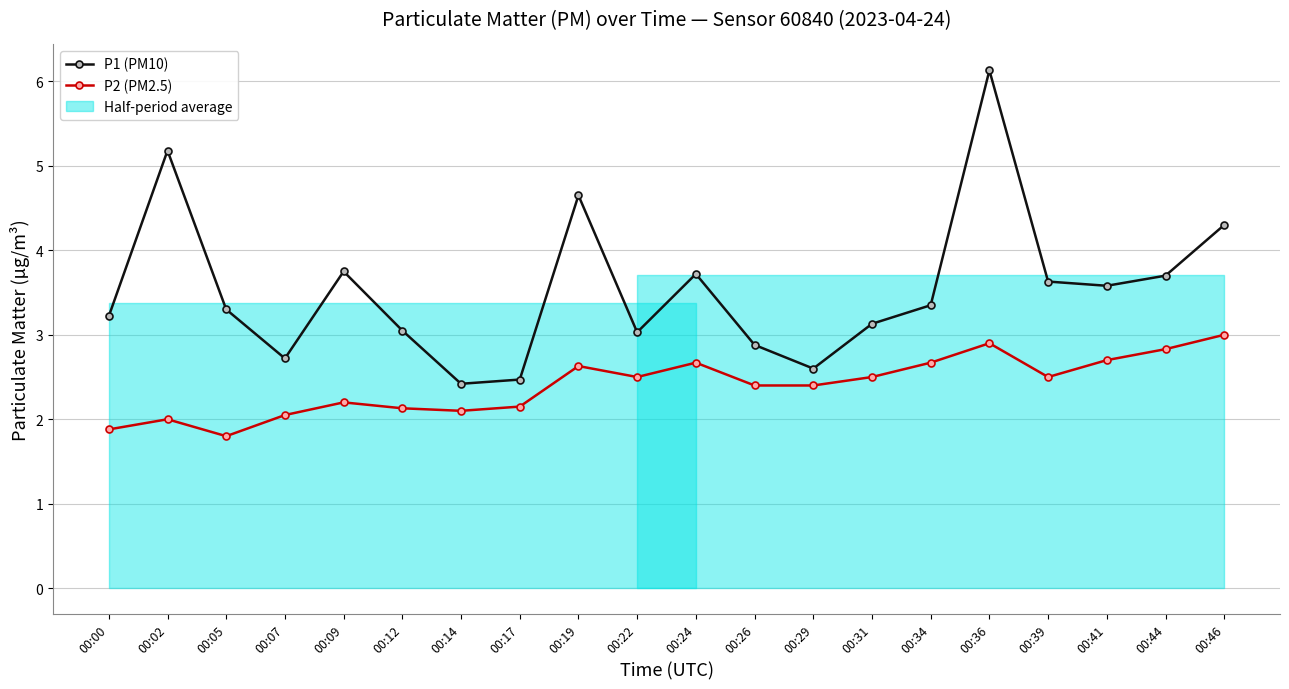

Count the number of categories in the chart.

20